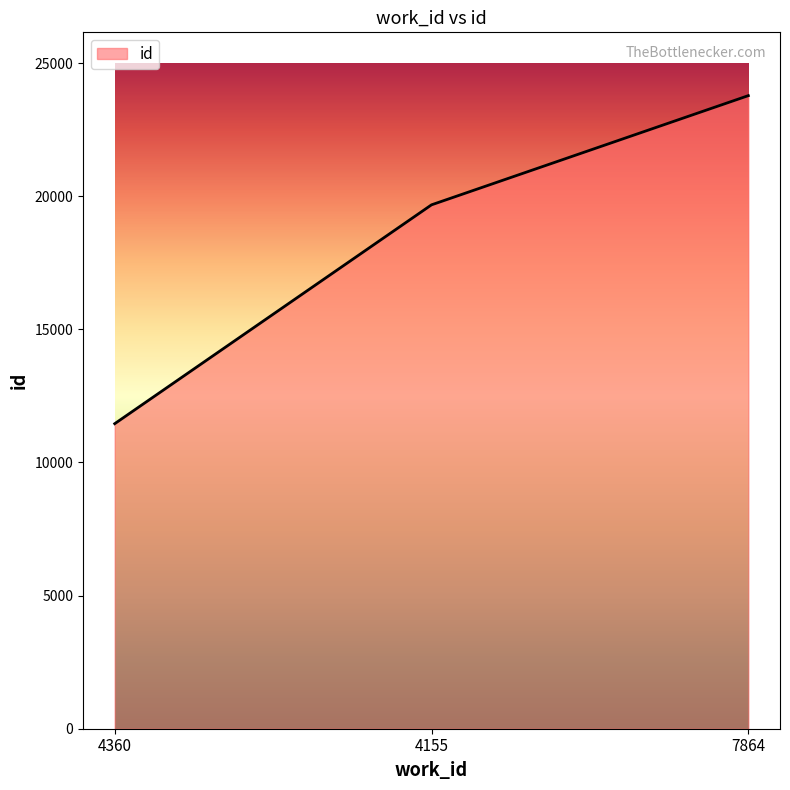

Where is the data nearest to the value 17617?

4155